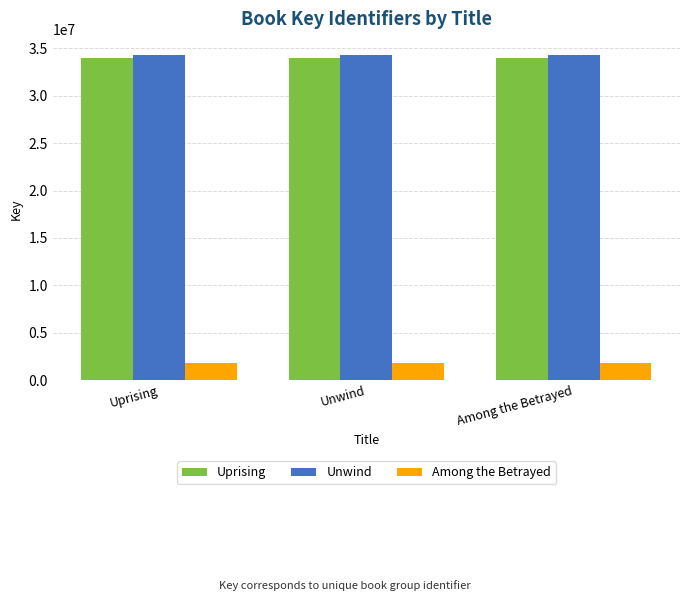

At how many categories does at least one series exceed 24132466?

3